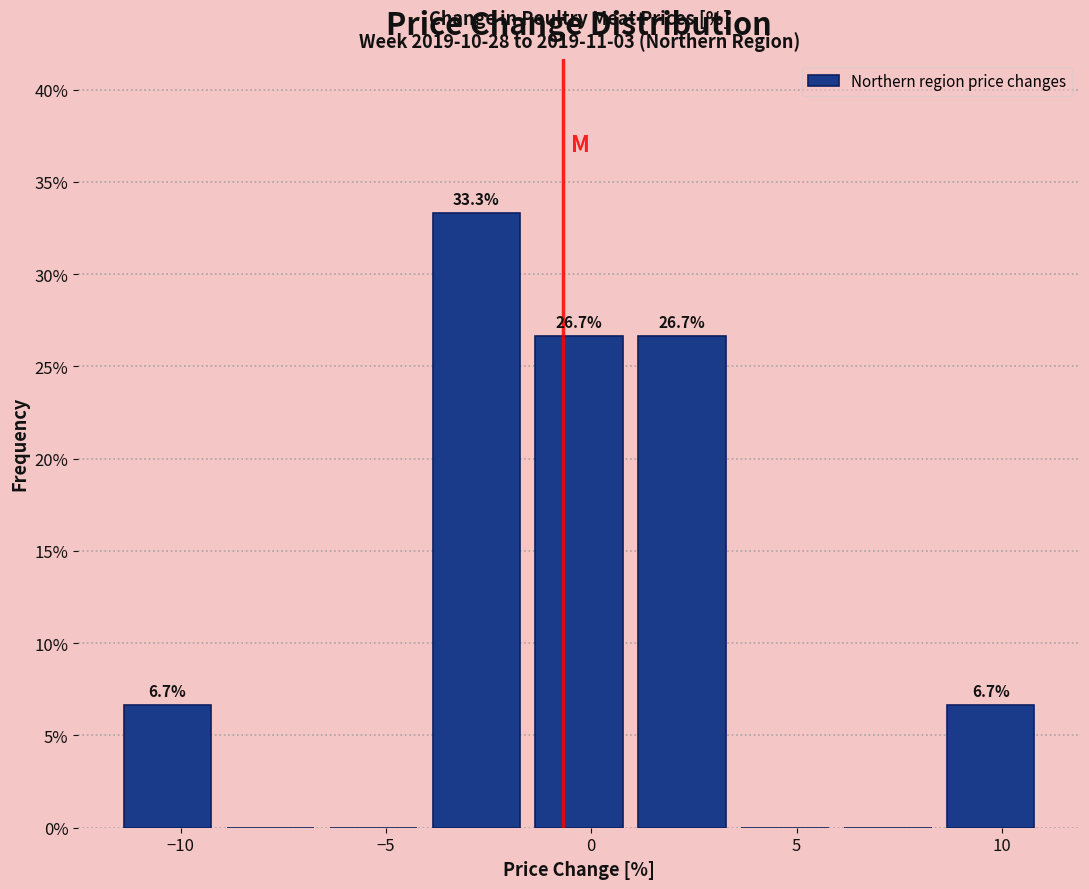

Which range on the x-axis has the tallest bar?

-4.0 to -1.5